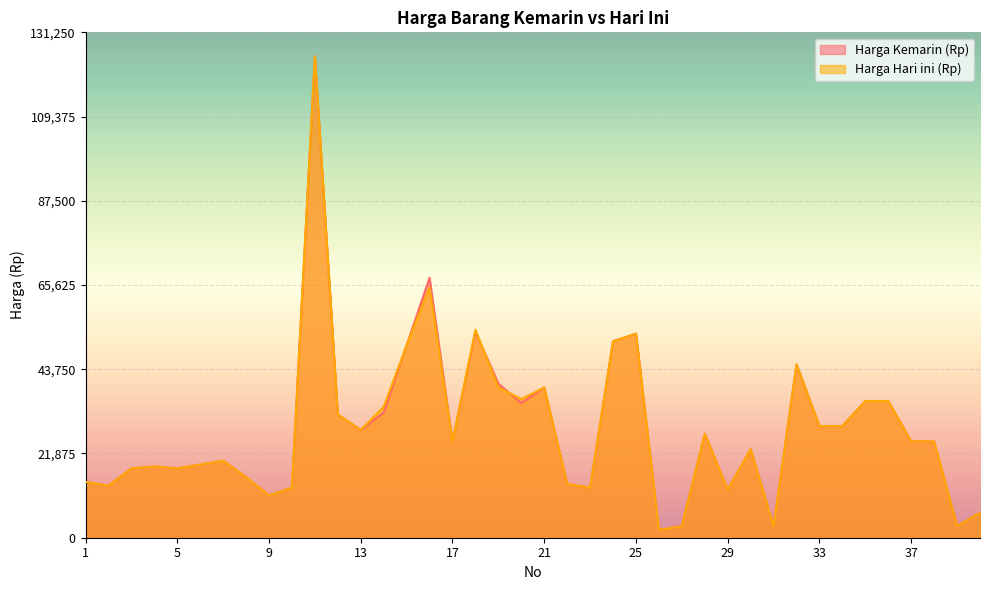

What is the value of the Harga Hari ini (Rp) point at the 40th from the left?

6500